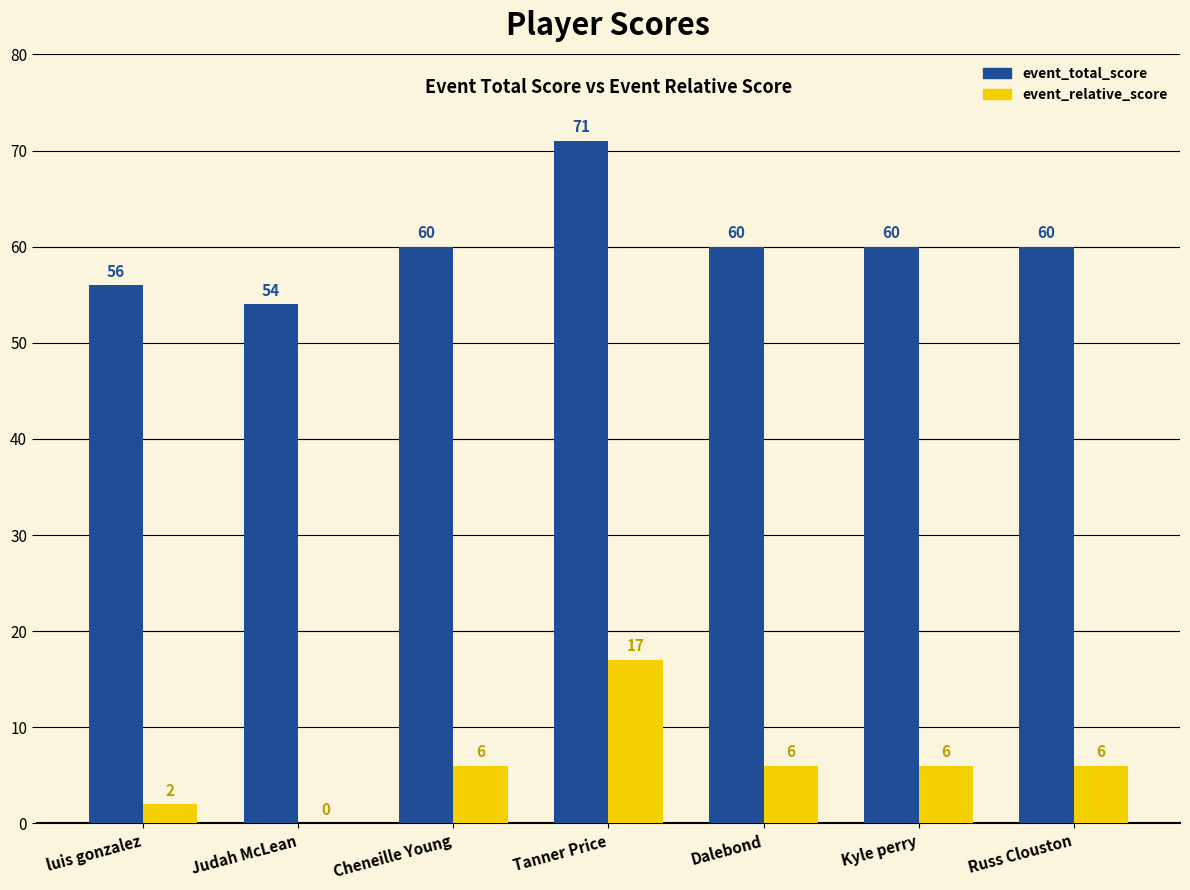

The event_total_score series shows 92 at luis gonzalez. True or false?

False